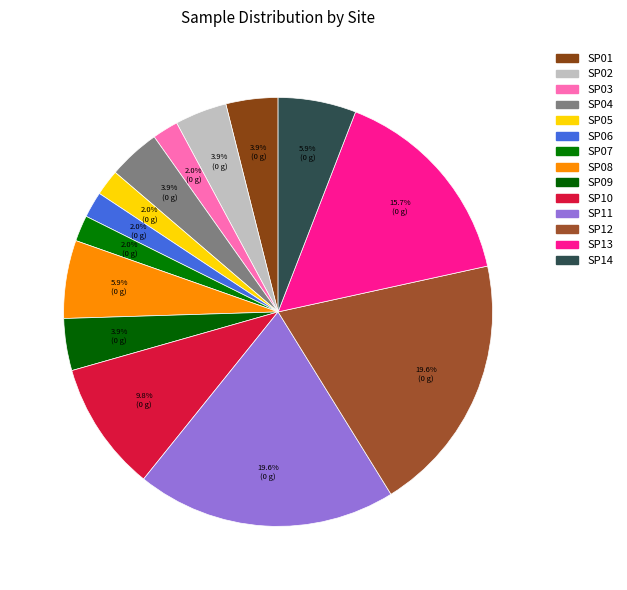

What is the largest slice in the pie chart?

SP11